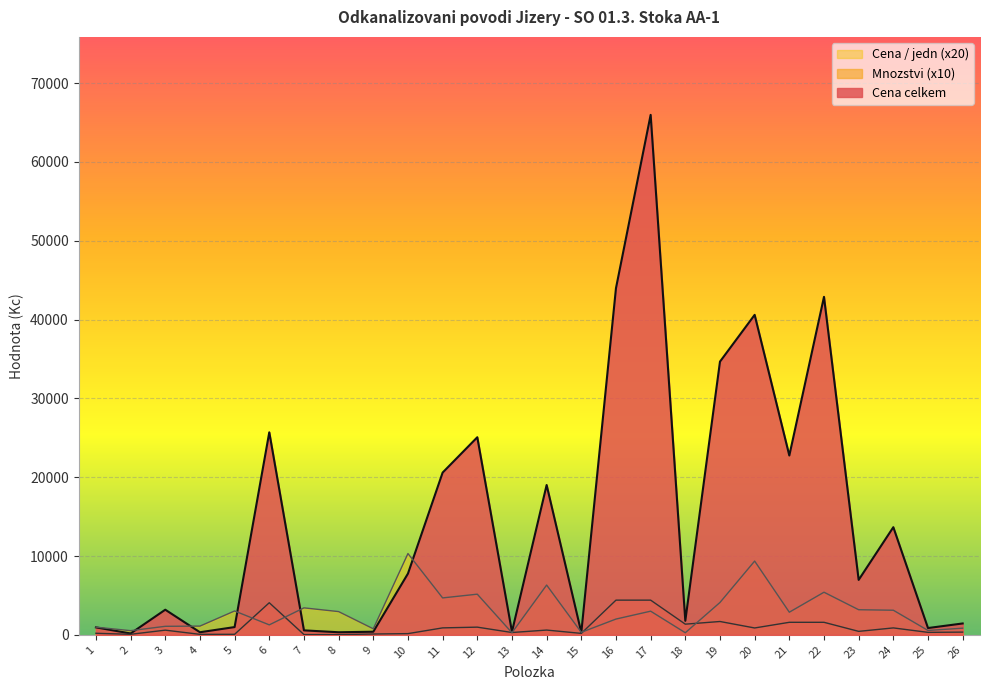

Where is Cena / jedn nearest to the value 5287?

22